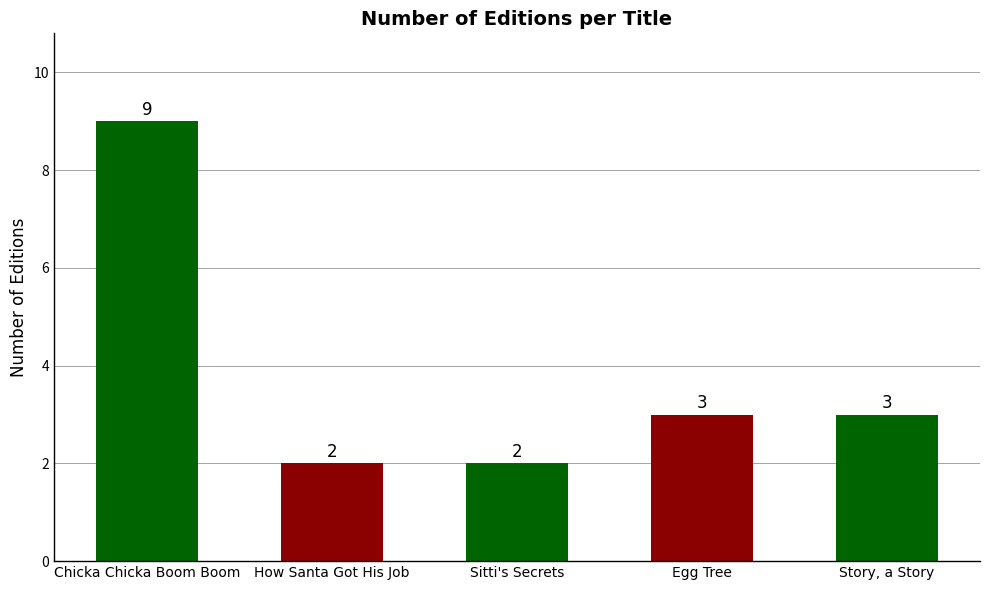

What is the change in value from Chicka Chicka Boom Boom to Egg Tree?

-6